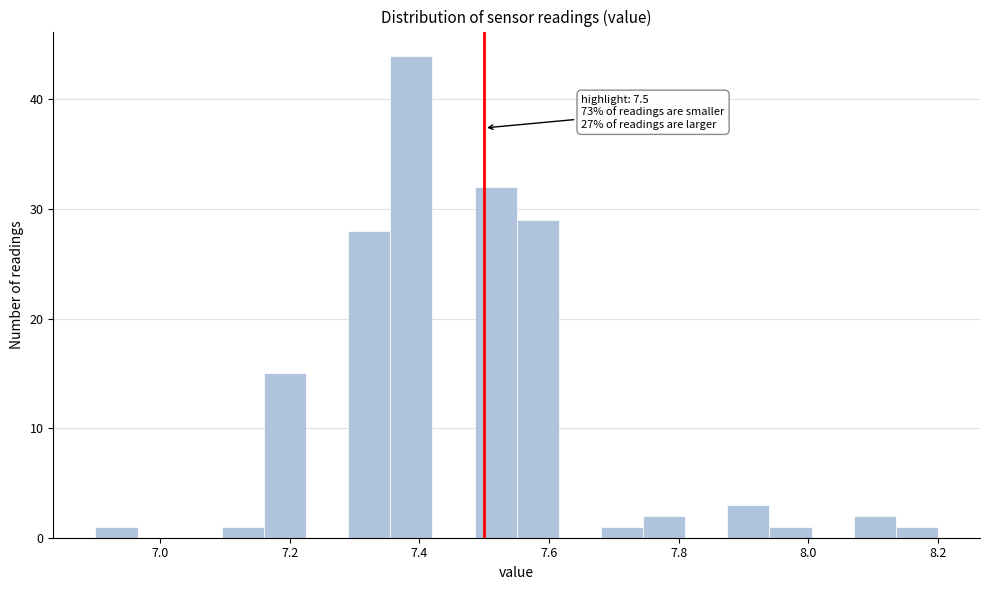

Read against the x-axis, roughly where is the centre of the tallest bar?

7.38